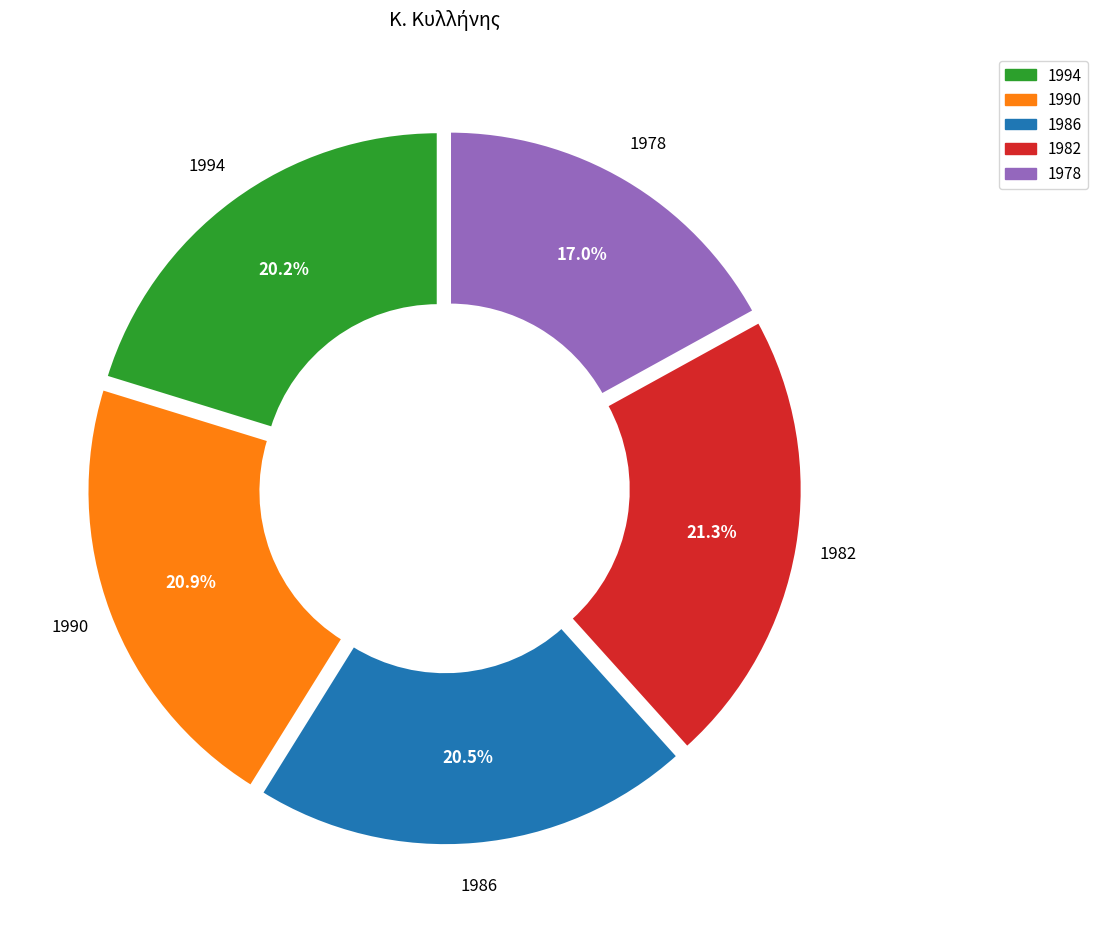

Count the number of slices in the pie.

5